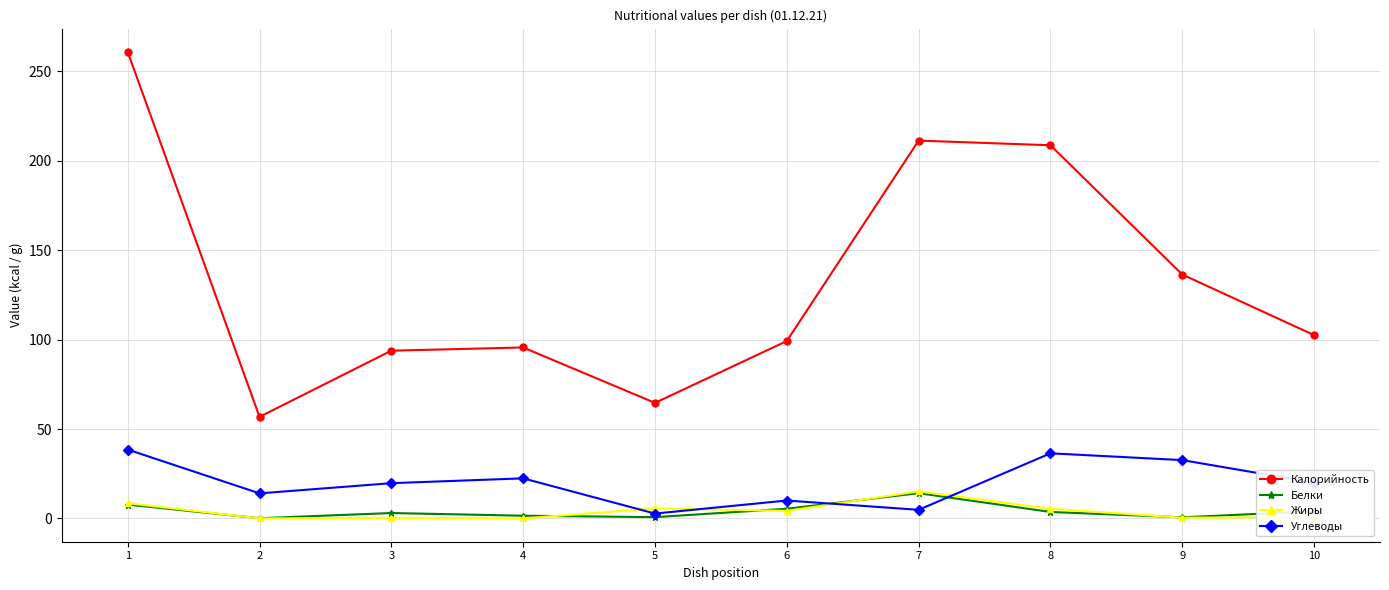

How many interior local valleys does the Калорийность series have?

2